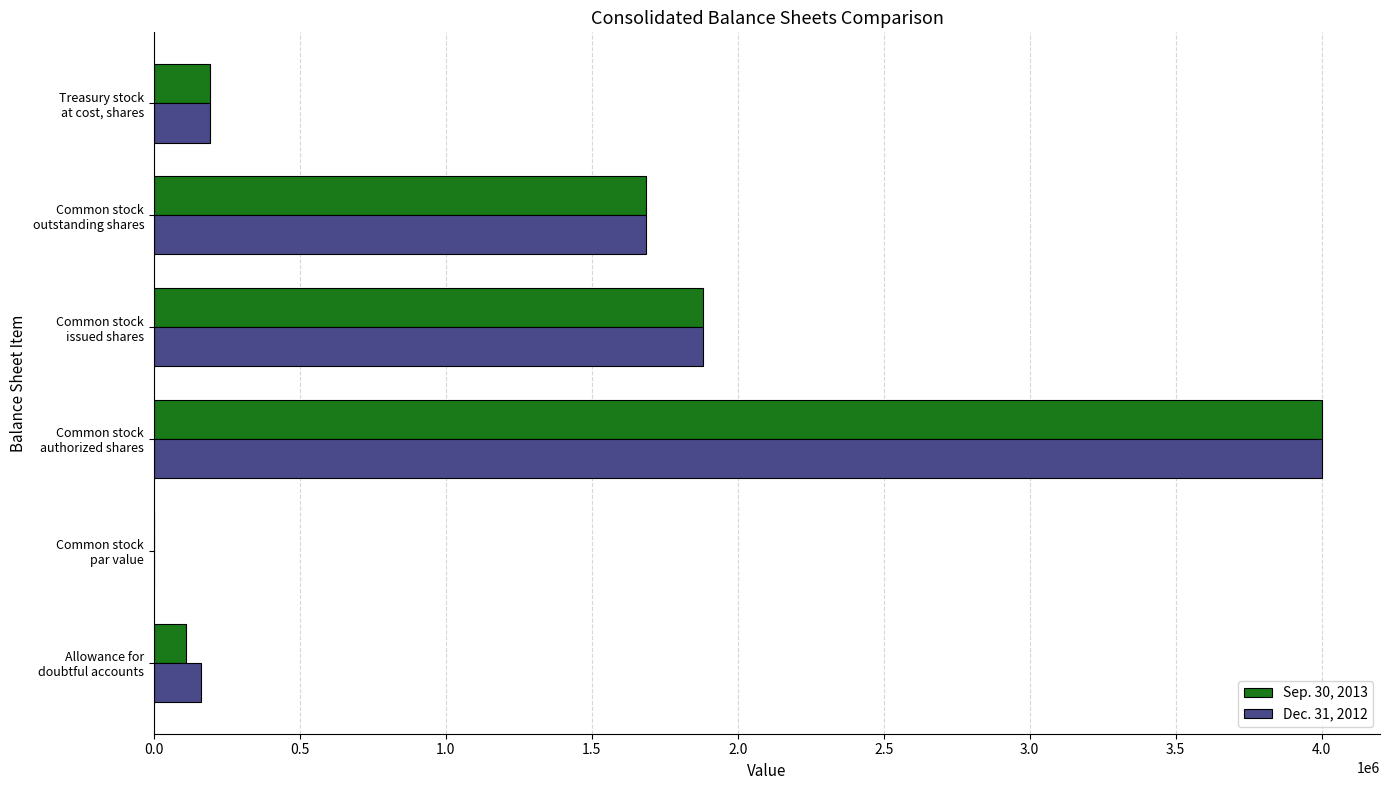

What are all the series names shown in the legend?

Sep. 30, 2013, Dec. 31, 2012